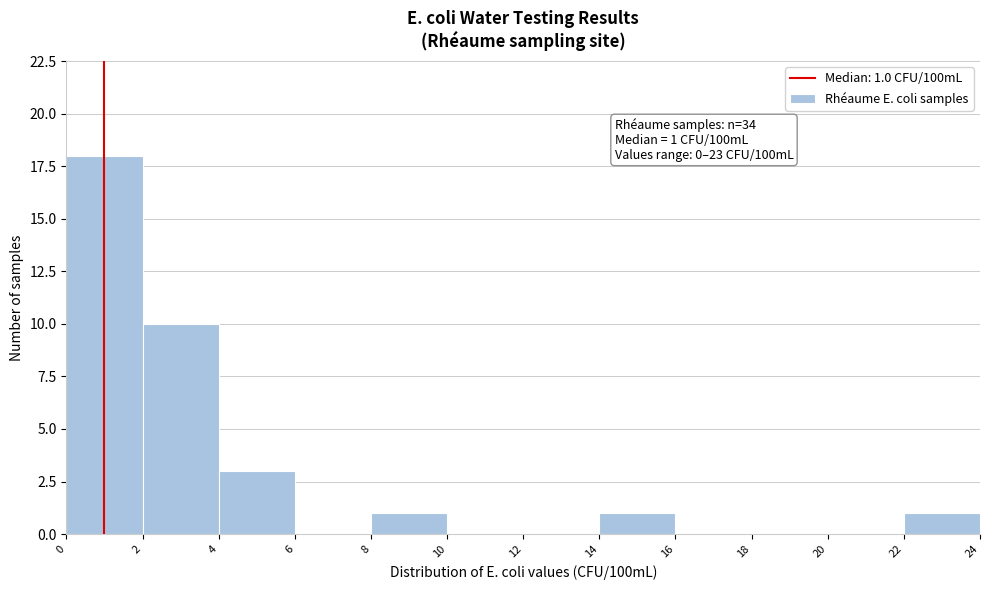

Which range on the x-axis has the tallest bar?

0 to 2